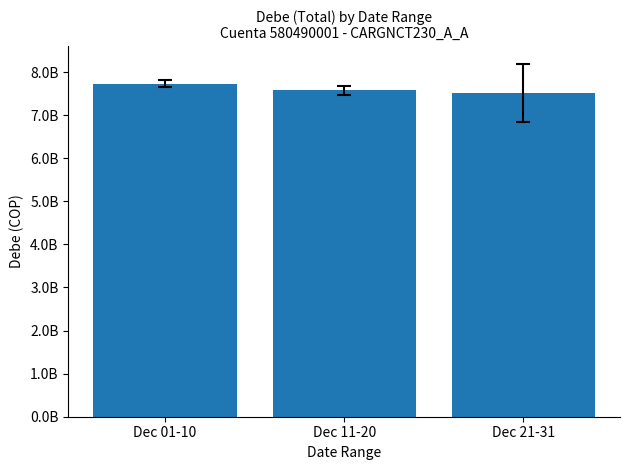

What is the value of the 2nd bar from the left?

7573704859.5